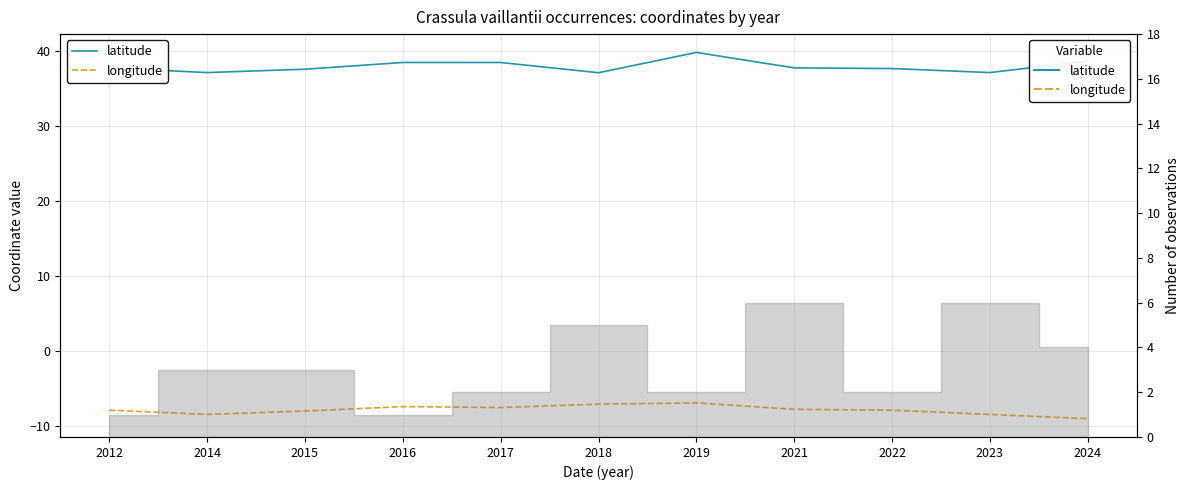

Reading left to right, extract all data points from this chart.

latitude: 37.7	37.1	37.5	38.4	38.4	37.1	39.8	37.7	37.6	37.1	38.6
longitude: -7.9	-8.5	-8.0	-7.5	-7.6	-7.1	-7.0	-7.8	-7.9	-8.5	-9.1